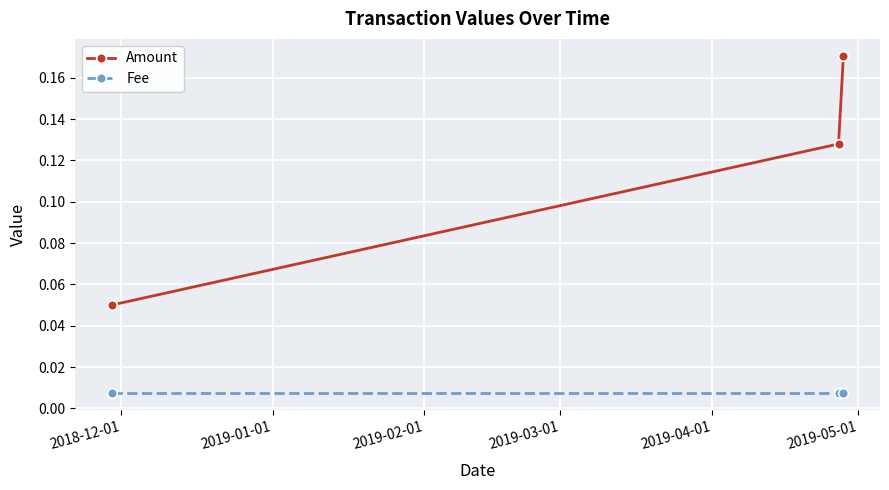

What is the sum of all Amount values?

0.3